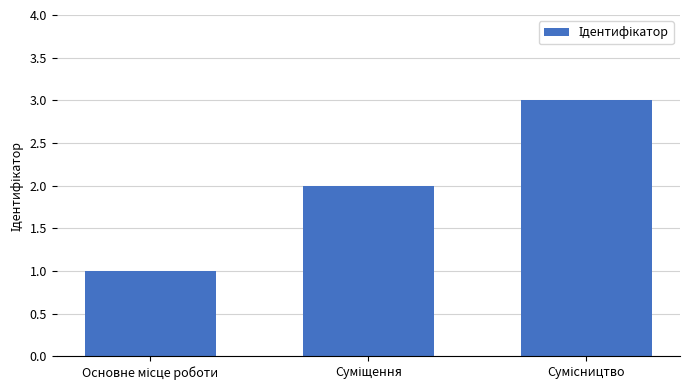

How many values are between 1 and 3?

3